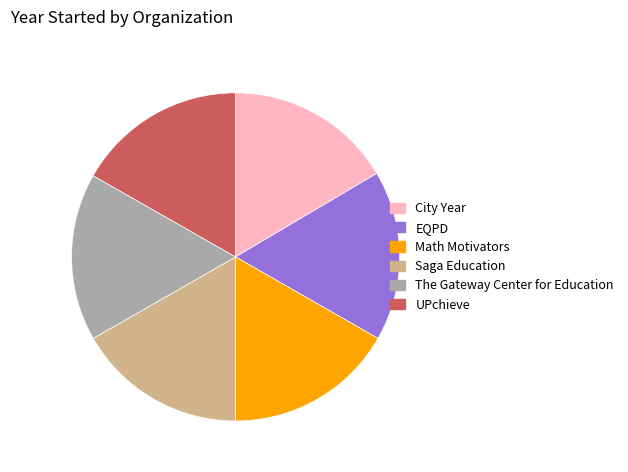

The The Gateway Center for Education slice represents 17% of the pie. True or false?

True